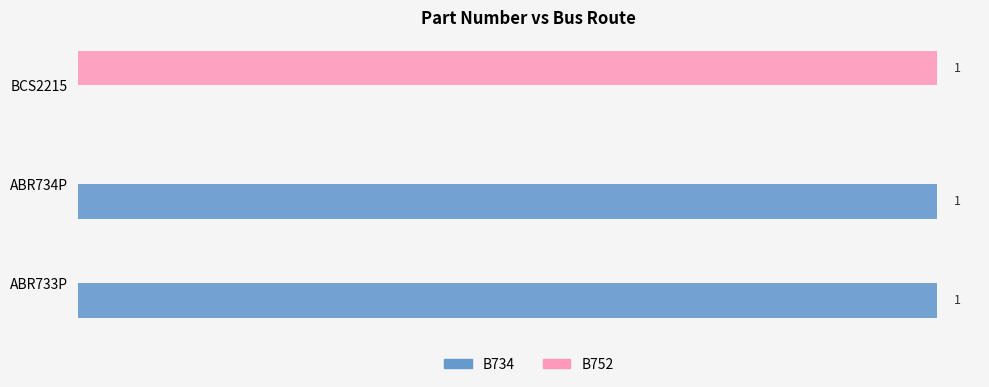

Is the value of B734 at ABR734P greater than the value of B752 at ABR734P?

Yes